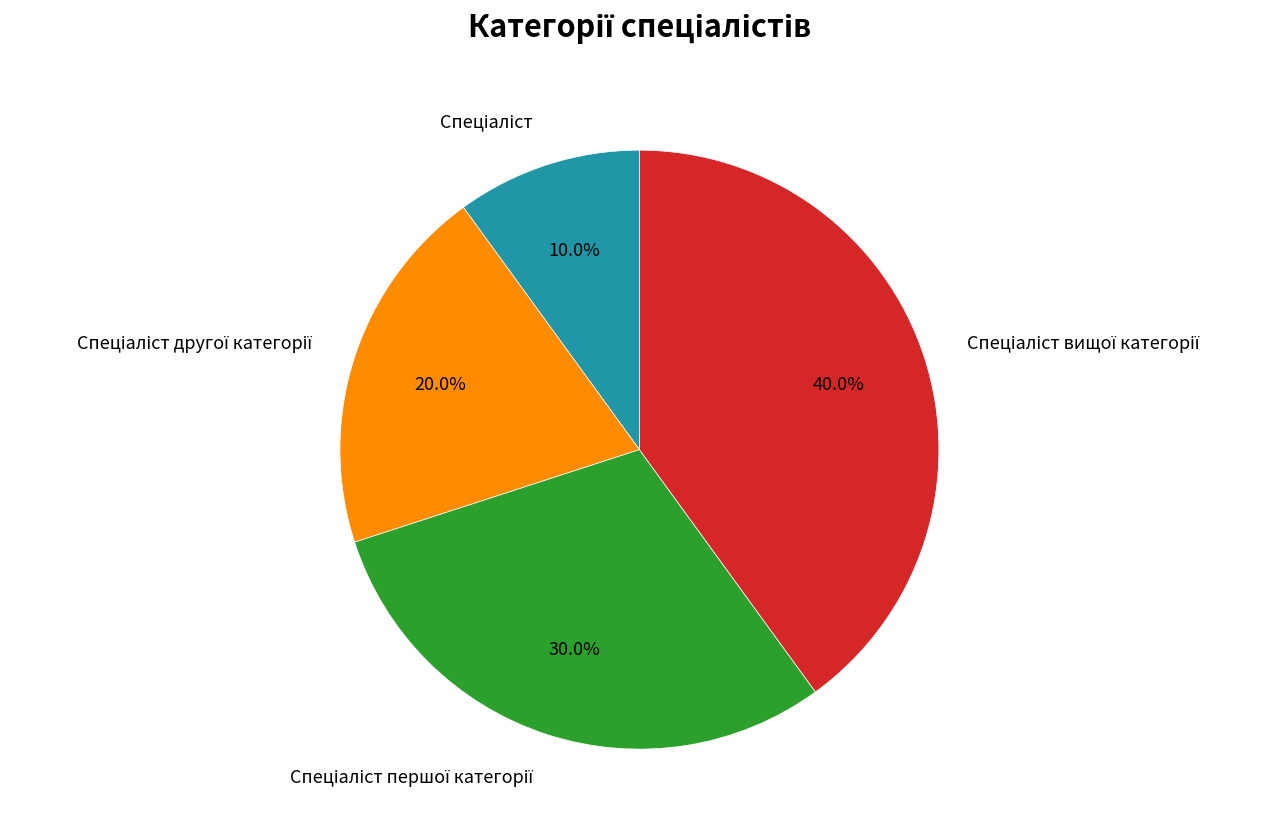

Is there a majority slice in this chart?

No